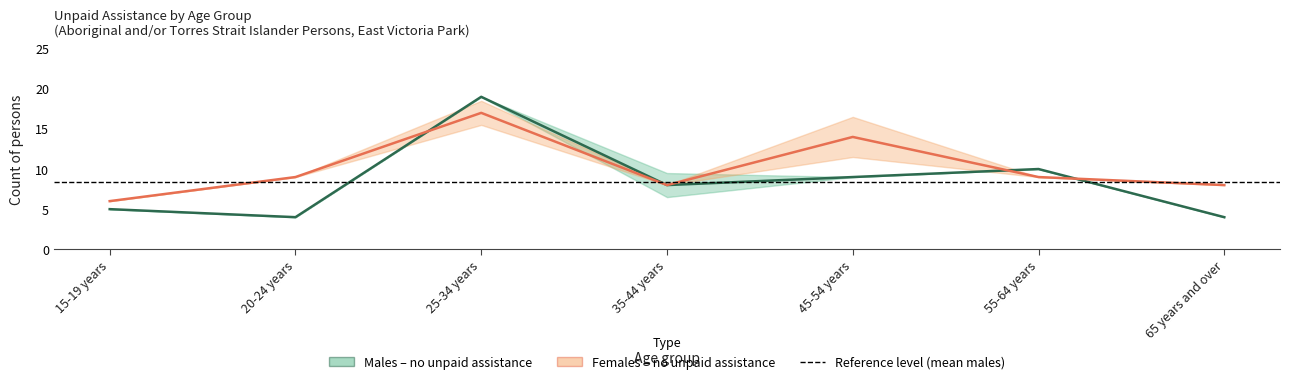

Where is the first local maximum for Males no unpaid assistance?

25-34 years